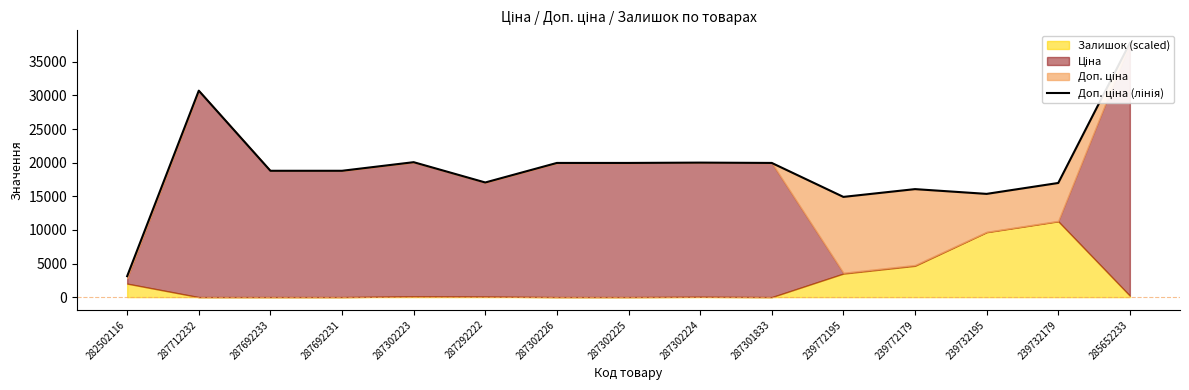

At which label does the data first exceed 18796?

287712232